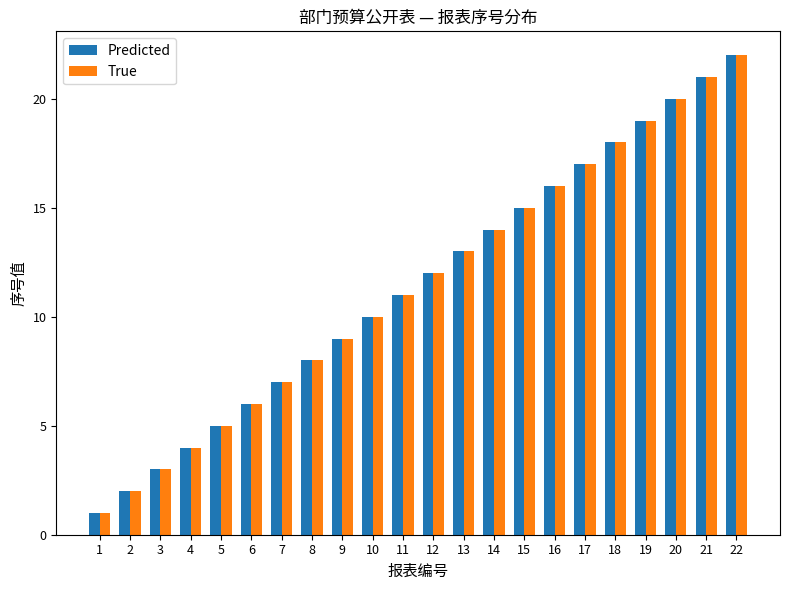

Reading right to left, extract all data points from this chart.

Predicted: 22	21	20	19	18	17	16	15	14	13	12	11	10	9	8	7	6	5	4	3	2	1
True: 22	21	20	19	18	17	16	15	14	13	12	11	10	9	8	7	6	5	4	3	2	1